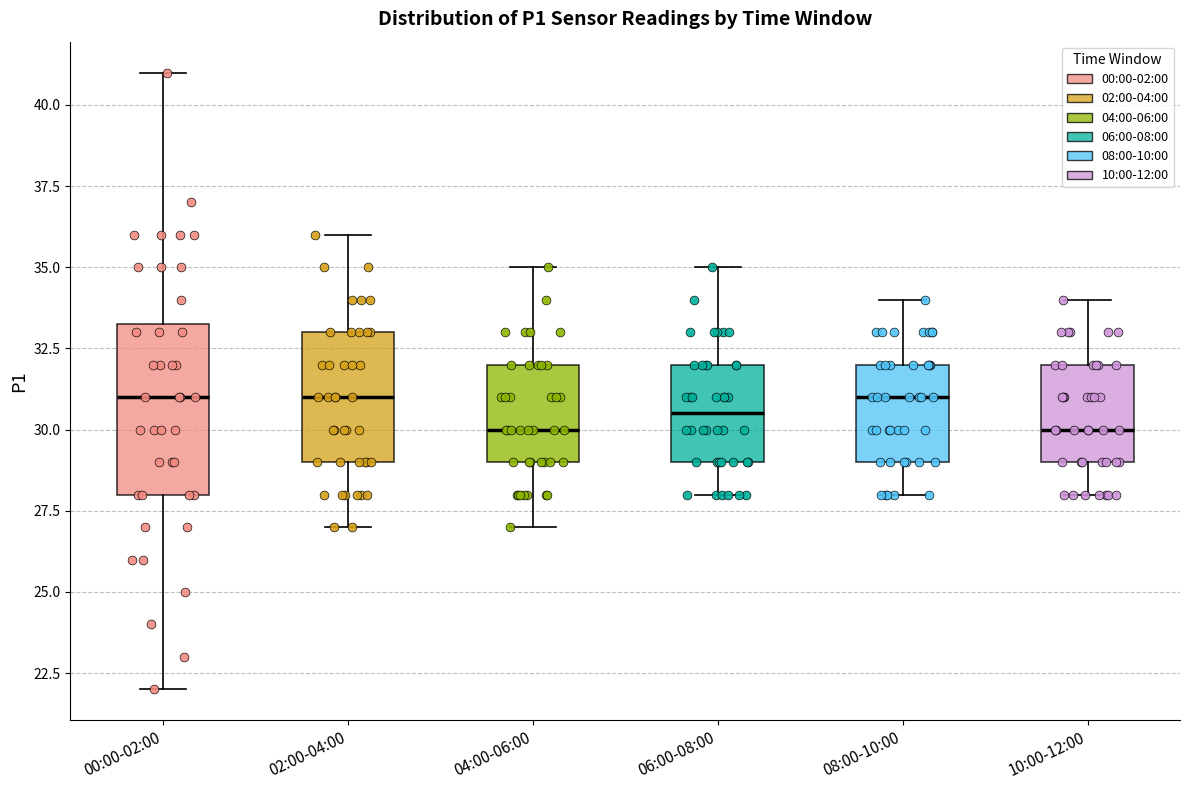

Where is the upper edge of the box for 10:00-12:00 on the y-axis? The values are not printed on the chart, so give them approximately, as read against the axis.

32.0